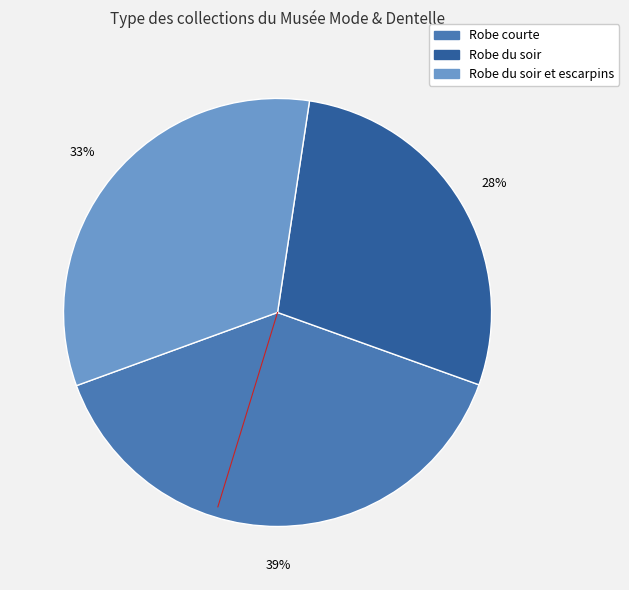

To the nearest percent, what is the difference between the largest and smallest slice percentages?

11%